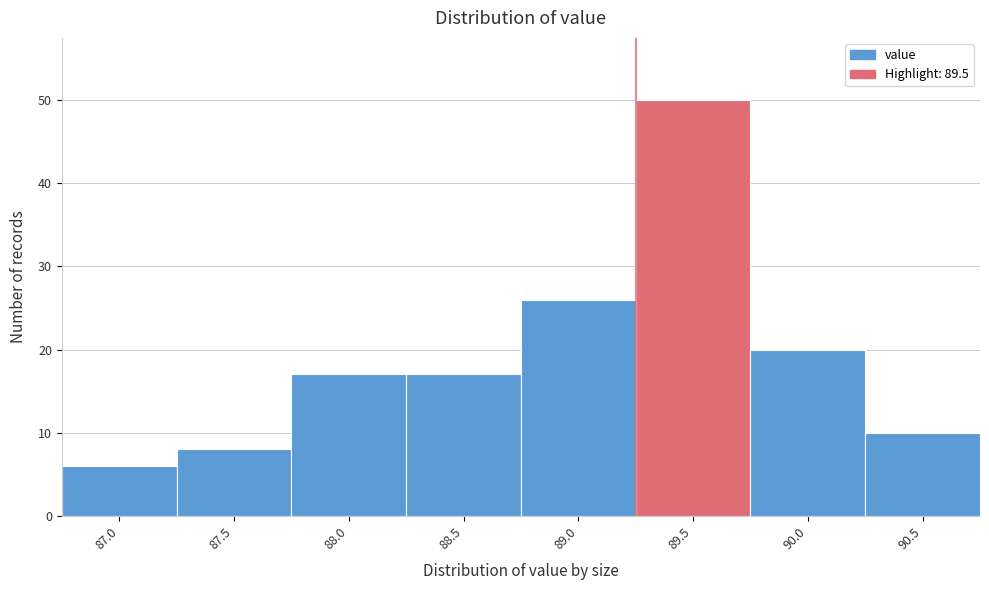

Reading right to left, list all the values displayed in this chart.

10	20	50	26	17	17	8	6